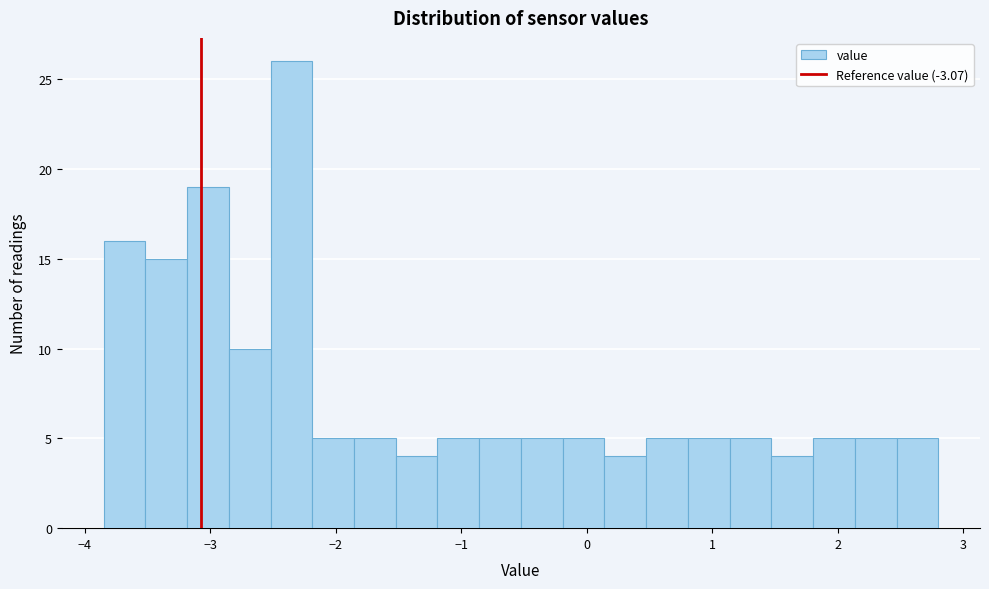

Read against the x-axis, roughly where is the centre of the tallest bar?

-2.4